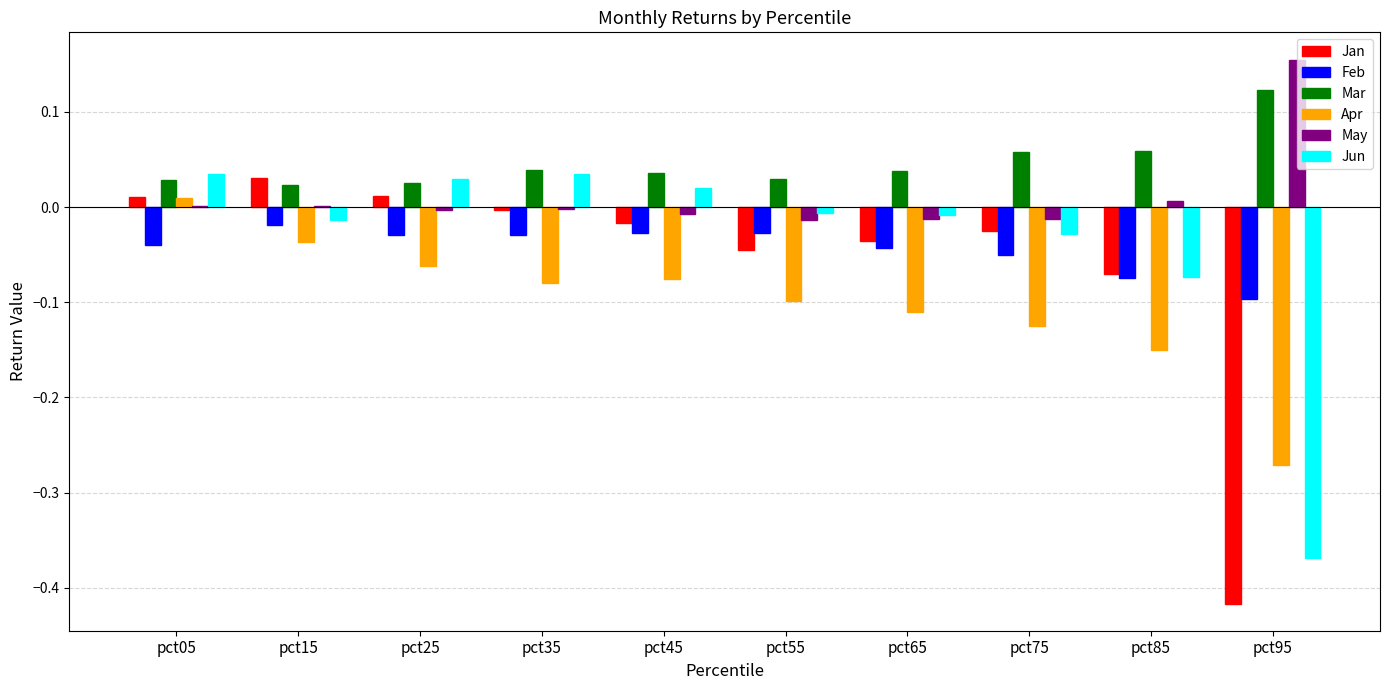

What is the sum of all Jan values?

-0.6